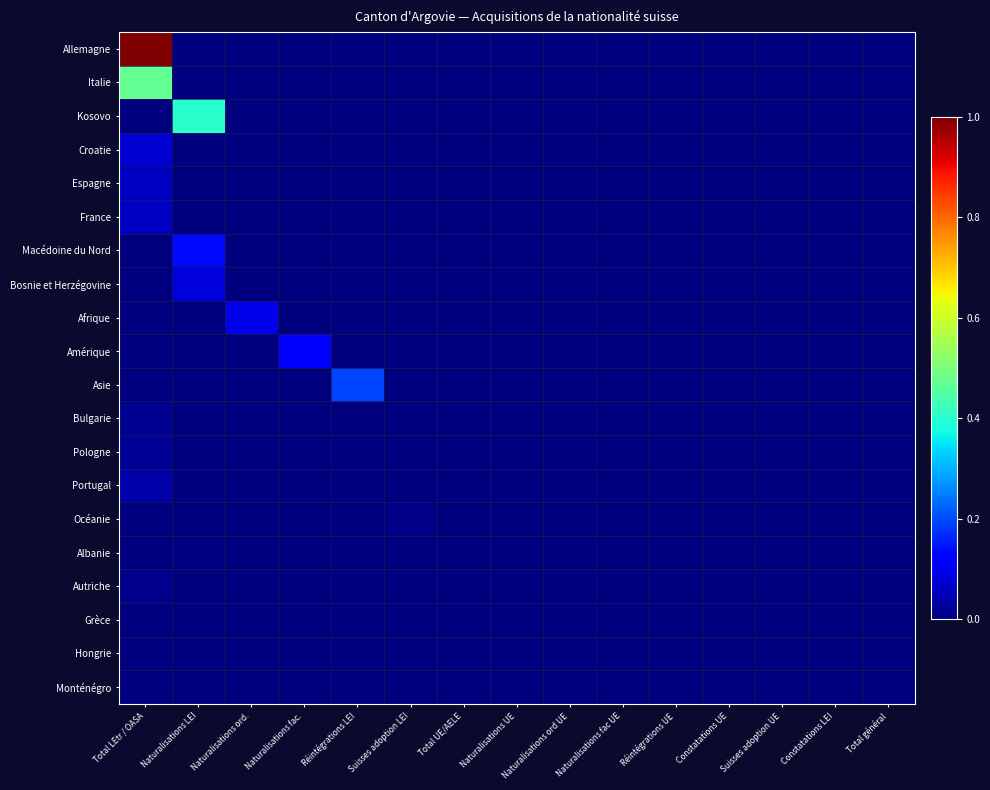

Reading right to left, list all the values displayed in this chart.

Allemagne: Total général=0.0	Constatations LEI=0.0	Suisses adoption UE=0.0	Constatations UE=0.0	Réintégrations UE=0.0	Naturalisations fac UE=0.0	Naturalisations ord UE=0.0	Naturalisations UE=0.0	Total UE/AELE=0.0	Suisses adoption LEI=0.0	Réintégrations LEI=0.0	Naturalisations fac.=0.0	Naturalisations ord.=0.0	Naturalisations LEI=0.0	Total LEtr / OASA=1.0
Italie: Total général=0.0	Constatations LEI=0.0	Suisses adoption UE=0.0	Constatations UE=0.0	Réintégrations UE=0.0	Naturalisations fac UE=0.0	Naturalisations ord UE=0.0	Naturalisations UE=0.0	Total UE/AELE=0.0	Suisses adoption LEI=0.0	Réintégrations LEI=0.0	Naturalisations fac.=0.0	Naturalisations ord.=0.0	Naturalisations LEI=0.0	Total LEtr / OASA=0.5
Kosovo: Total général=0.0	Constatations LEI=0.0	Suisses adoption UE=0.0	Constatations UE=0.0	Réintégrations UE=0.0	Naturalisations fac UE=0.0	Naturalisations ord UE=0.0	Naturalisations UE=0.0	Total UE/AELE=0.0	Suisses adoption LEI=0.0	Réintégrations LEI=0.0	Naturalisations fac.=0.0	Naturalisations ord.=0.0	Naturalisations LEI=0.4	Total LEtr / OASA=0.0
Croatie: Total général=0.0	Constatations LEI=0.0	Suisses adoption UE=0.0	Constatations UE=0.0	Réintégrations UE=0.0	Naturalisations fac UE=0.0	Naturalisations ord UE=0.0	Naturalisations UE=0.0	Total UE/AELE=0.0	Suisses adoption LEI=0.0	Réintégrations LEI=0.0	Naturalisations fac.=0.0	Naturalisations ord.=0.0	Naturalisations LEI=0.0	Total LEtr / OASA=0.1
Espagne: Total général=0.0	Constatations LEI=0.0	Suisses adoption UE=0.0	Constatations UE=0.0	Réintégrations UE=0.0	Naturalisations fac UE=0.0	Naturalisations ord UE=0.0	Naturalisations UE=0.0	Total UE/AELE=0.0	Suisses adoption LEI=0.0	Réintégrations LEI=0.0	Naturalisations fac.=0.0	Naturalisations ord.=0.0	Naturalisations LEI=0.0	Total LEtr / OASA=0.1
France: Total général=0.0	Constatations LEI=0.0	Suisses adoption UE=0.0	Constatations UE=0.0	Réintégrations UE=0.0	Naturalisations fac UE=0.0	Naturalisations ord UE=0.0	Naturalisations UE=0.0	Total UE/AELE=0.0	Suisses adoption LEI=0.0	Réintégrations LEI=0.0	Naturalisations fac.=0.0	Naturalisations ord.=0.0	Naturalisations LEI=0.0	Total LEtr / OASA=0.1
Macédoine du Nord: Total général=0.0	Constatations LEI=0.0	Suisses adoption UE=0.0	Constatations UE=0.0	Réintégrations UE=0.0	Naturalisations fac UE=0.0	Naturalisations ord UE=0.0	Naturalisations UE=0.0	Total UE/AELE=0.0	Suisses adoption LEI=0.0	Réintégrations LEI=0.0	Naturalisations fac.=0.0	Naturalisations ord.=0.0	Naturalisations LEI=0.1	Total LEtr / OASA=0.0
Bosnie et Herzégovine: Total général=0.0	Constatations LEI=0.0	Suisses adoption UE=0.0	Constatations UE=0.0	Réintégrations UE=0.0	Naturalisations fac UE=0.0	Naturalisations ord UE=0.0	Naturalisations UE=0.0	Total UE/AELE=0.0	Suisses adoption LEI=0.0	Réintégrations LEI=0.0	Naturalisations fac.=0.0	Naturalisations ord.=0.0	Naturalisations LEI=0.1	Total LEtr / OASA=0.0
Afrique: Total général=0.0	Constatations LEI=0.0	Suisses adoption UE=0.0	Constatations UE=0.0	Réintégrations UE=0.0	Naturalisations fac UE=0.0	Naturalisations ord UE=0.0	Naturalisations UE=0.0	Total UE/AELE=0.0	Suisses adoption LEI=0.0	Réintégrations LEI=0.0	Naturalisations fac.=0.0	Naturalisations ord.=0.1	Naturalisations LEI=0.0	Total LEtr / OASA=0.0
Amérique: Total général=0.0	Constatations LEI=0.0	Suisses adoption UE=0.0	Constatations UE=0.0	Réintégrations UE=0.0	Naturalisations fac UE=0.0	Naturalisations ord UE=0.0	Naturalisations UE=0.0	Total UE/AELE=0.0	Suisses adoption LEI=0.0	Réintégrations LEI=0.0	Naturalisations fac.=0.1	Naturalisations ord.=0.0	Naturalisations LEI=0.0	Total LEtr / OASA=0.0
Asie: Total général=0.0	Constatations LEI=0.0	Suisses adoption UE=0.0	Constatations UE=0.0	Réintégrations UE=0.0	Naturalisations fac UE=0.0	Naturalisations ord UE=0.0	Naturalisations UE=0.0	Total UE/AELE=0.0	Suisses adoption LEI=0.0	Réintégrations LEI=0.2	Naturalisations fac.=0.0	Naturalisations ord.=0.0	Naturalisations LEI=0.0	Total LEtr / OASA=0.0
Bulgarie: Total général=0.0	Constatations LEI=0.0	Suisses adoption UE=0.0	Constatations UE=0.0	Réintégrations UE=0.0	Naturalisations fac UE=0.0	Naturalisations ord UE=0.0	Naturalisations UE=0.0	Total UE/AELE=0.0	Suisses adoption LEI=0.0	Réintégrations LEI=0.0	Naturalisations fac.=0.0	Naturalisations ord.=0.0	Naturalisations LEI=0.0	Total LEtr / OASA=0.0
Pologne: Total général=0.0	Constatations LEI=0.0	Suisses adoption UE=0.0	Constatations UE=0.0	Réintégrations UE=0.0	Naturalisations fac UE=0.0	Naturalisations ord UE=0.0	Naturalisations UE=0.0	Total UE/AELE=0.0	Suisses adoption LEI=0.0	Réintégrations LEI=0.0	Naturalisations fac.=0.0	Naturalisations ord.=0.0	Naturalisations LEI=0.0	Total LEtr / OASA=0.0
Portugal: Total général=0.0	Constatations LEI=0.0	Suisses adoption UE=0.0	Constatations UE=0.0	Réintégrations UE=0.0	Naturalisations fac UE=0.0	Naturalisations ord UE=0.0	Naturalisations UE=0.0	Total UE/AELE=0.0	Suisses adoption LEI=0.0	Réintégrations LEI=0.0	Naturalisations fac.=0.0	Naturalisations ord.=0.0	Naturalisations LEI=0.0	Total LEtr / OASA=0.0
Océanie: Total général=0.0	Constatations LEI=0.0	Suisses adoption UE=0.0	Constatations UE=0.0	Réintégrations UE=0.0	Naturalisations fac UE=0.0	Naturalisations ord UE=0.0	Naturalisations UE=0.0	Total UE/AELE=0.0	Suisses adoption LEI=0.0	Réintégrations LEI=0.0	Naturalisations fac.=0.0	Naturalisations ord.=0.0	Naturalisations LEI=0.0	Total LEtr / OASA=0.0
Albanie: Total général=0.0	Constatations LEI=0.0	Suisses adoption UE=0.0	Constatations UE=0.0	Réintégrations UE=0.0	Naturalisations fac UE=0.0	Naturalisations ord UE=0.0	Naturalisations UE=0.0	Total UE/AELE=0.0	Suisses adoption LEI=0.0	Réintégrations LEI=0.0	Naturalisations fac.=0.0	Naturalisations ord.=0.0	Naturalisations LEI=0.0	Total LEtr / OASA=0.0
Autriche: Total général=0.0	Constatations LEI=0.0	Suisses adoption UE=0.0	Constatations UE=0.0	Réintégrations UE=0.0	Naturalisations fac UE=0.0	Naturalisations ord UE=0.0	Naturalisations UE=0.0	Total UE/AELE=0.0	Suisses adoption LEI=0.0	Réintégrations LEI=0.0	Naturalisations fac.=0.0	Naturalisations ord.=0.0	Naturalisations LEI=0.0	Total LEtr / OASA=0.0
Grèce: Total général=0.0	Constatations LEI=0.0	Suisses adoption UE=0.0	Constatations UE=0.0	Réintégrations UE=0.0	Naturalisations fac UE=0.0	Naturalisations ord UE=0.0	Naturalisations UE=0.0	Total UE/AELE=0.0	Suisses adoption LEI=0.0	Réintégrations LEI=0.0	Naturalisations fac.=0.0	Naturalisations ord.=0.0	Naturalisations LEI=0.0	Total LEtr / OASA=0.0
Hongrie: Total général=0.0	Constatations LEI=0.0	Suisses adoption UE=0.0	Constatations UE=0.0	Réintégrations UE=0.0	Naturalisations fac UE=0.0	Naturalisations ord UE=0.0	Naturalisations UE=0.0	Total UE/AELE=0.0	Suisses adoption LEI=0.0	Réintégrations LEI=0.0	Naturalisations fac.=0.0	Naturalisations ord.=0.0	Naturalisations LEI=0.0	Total LEtr / OASA=0.0
Monténégro: Total général=0.0	Constatations LEI=0.0	Suisses adoption UE=0.0	Constatations UE=0.0	Réintégrations UE=0.0	Naturalisations fac UE=0.0	Naturalisations ord UE=0.0	Naturalisations UE=0.0	Total UE/AELE=0.0	Suisses adoption LEI=0.0	Réintégrations LEI=0.0	Naturalisations fac.=0.0	Naturalisations ord.=0.0	Naturalisations LEI=0.0	Total LEtr / OASA=0.0